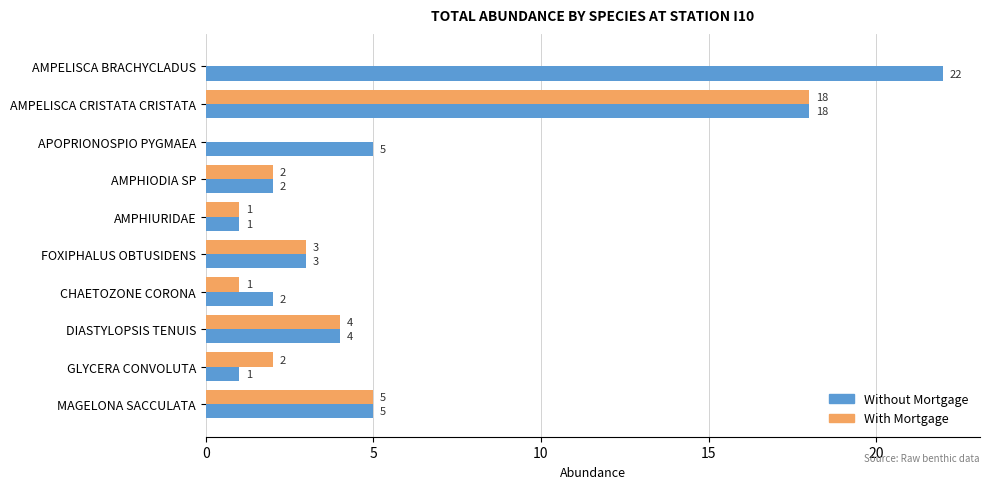

What value does the With Mortgage series have at AMPELISCA CRISTATA CRISTATA, to the nearest 10?

20